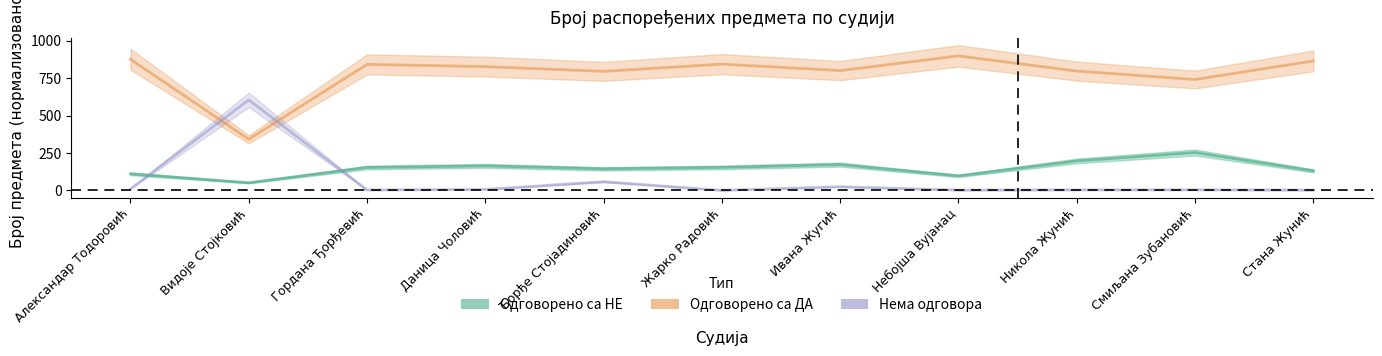

What is the total value across all series at Жарко Радовић?

155.1